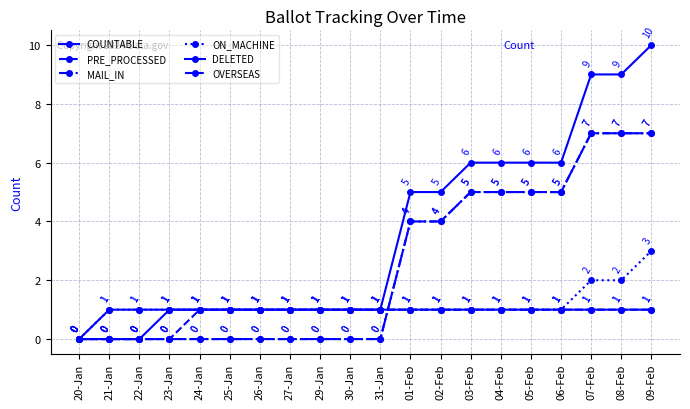

Reading right to left, transcribe all the data shown in this chart.

COUNTABLE: 09-Feb=10	08-Feb=9	07-Feb=9	06-Feb=6	05-Feb=6	04-Feb=6	03-Feb=6	02-Feb=5	01-Feb=5	31-Jan=1	30-Jan=1	29-Jan=1	27-Jan=1	26-Jan=1	25-Jan=1	24-Jan=1	23-Jan=1	22-Jan=1	21-Jan=1	20-Jan=0
PRE_PROCESSED: 09-Feb=7	08-Feb=7	07-Feb=7	06-Feb=5	05-Feb=5	04-Feb=5	03-Feb=5	02-Feb=4	01-Feb=4	31-Jan=0	30-Jan=0	29-Jan=0	27-Jan=0	26-Jan=0	25-Jan=0	24-Jan=0	23-Jan=0	22-Jan=0	21-Jan=0	20-Jan=0
MAIL_IN: 09-Feb=7	08-Feb=7	07-Feb=7	06-Feb=5	05-Feb=5	04-Feb=5	03-Feb=5	02-Feb=4	01-Feb=4	31-Jan=0	30-Jan=0	29-Jan=0	27-Jan=0	26-Jan=0	25-Jan=0	24-Jan=0	23-Jan=0	22-Jan=0	21-Jan=0	20-Jan=0
ON_MACHINE: 09-Feb=3	08-Feb=2	07-Feb=2	06-Feb=1	05-Feb=1	04-Feb=1	03-Feb=1	02-Feb=1	01-Feb=1	31-Jan=1	30-Jan=1	29-Jan=1	27-Jan=1	26-Jan=1	25-Jan=1	24-Jan=1	23-Jan=1	22-Jan=1	21-Jan=1	20-Jan=0
DELETED: 09-Feb=1	08-Feb=1	07-Feb=1	06-Feb=1	05-Feb=1	04-Feb=1	03-Feb=1	02-Feb=1	01-Feb=1	31-Jan=1	30-Jan=1	29-Jan=1	27-Jan=1	26-Jan=1	25-Jan=1	24-Jan=1	23-Jan=1	22-Jan=0	21-Jan=0	20-Jan=0
OVERSEAS: 09-Feb=1	08-Feb=1	07-Feb=1	06-Feb=1	05-Feb=1	04-Feb=1	03-Feb=1	02-Feb=1	01-Feb=1	31-Jan=1	30-Jan=1	29-Jan=1	27-Jan=1	26-Jan=1	25-Jan=1	24-Jan=1	23-Jan=0	22-Jan=0	21-Jan=0	20-Jan=0